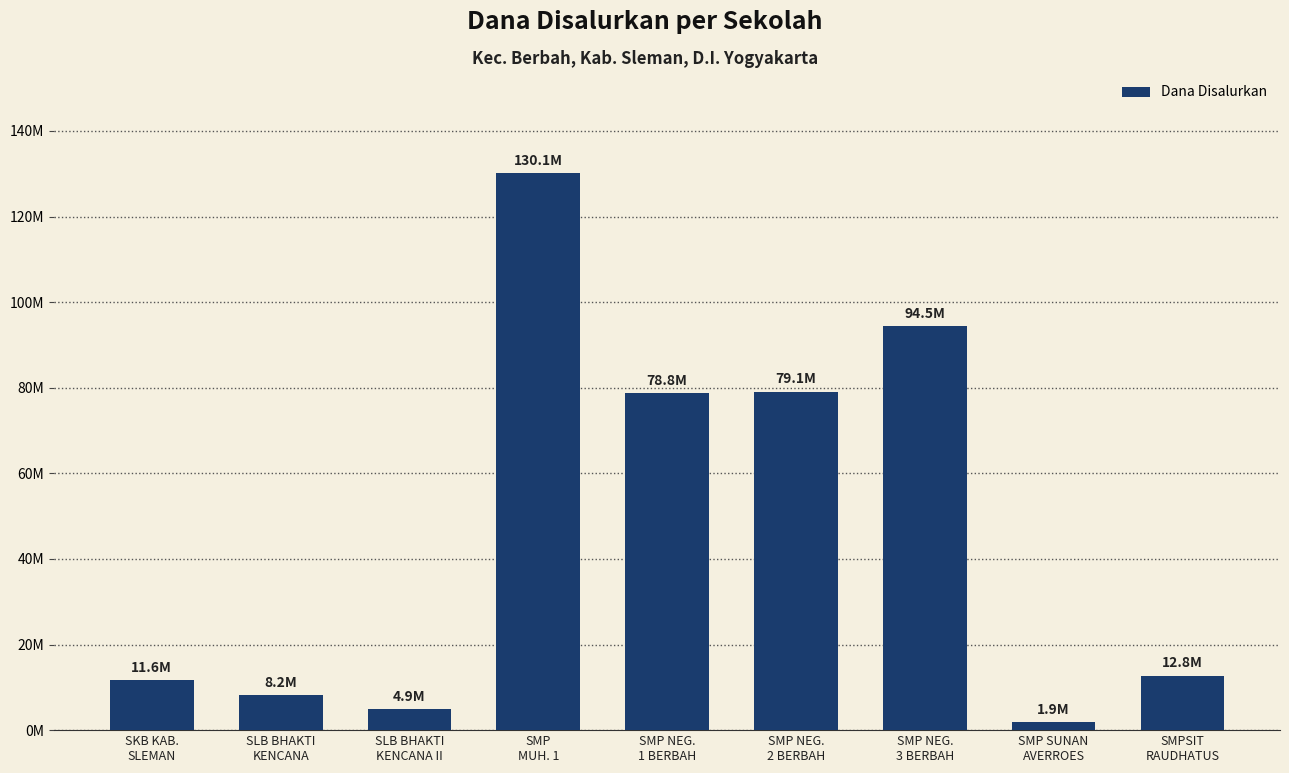

True or false: the data shows 130125000 at SMP
MUH. 1.

True